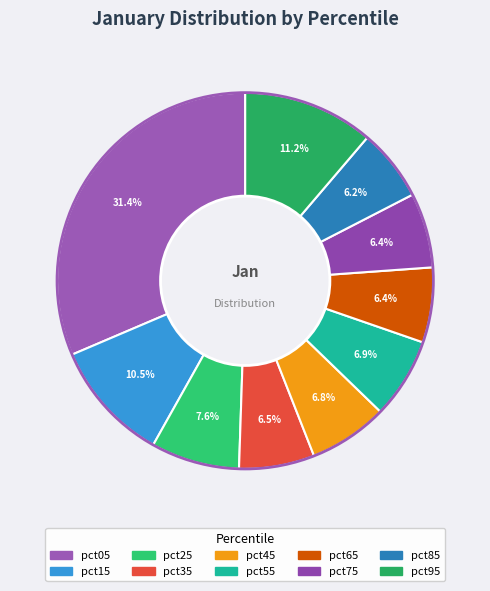

Count the number of slices in the pie.

10